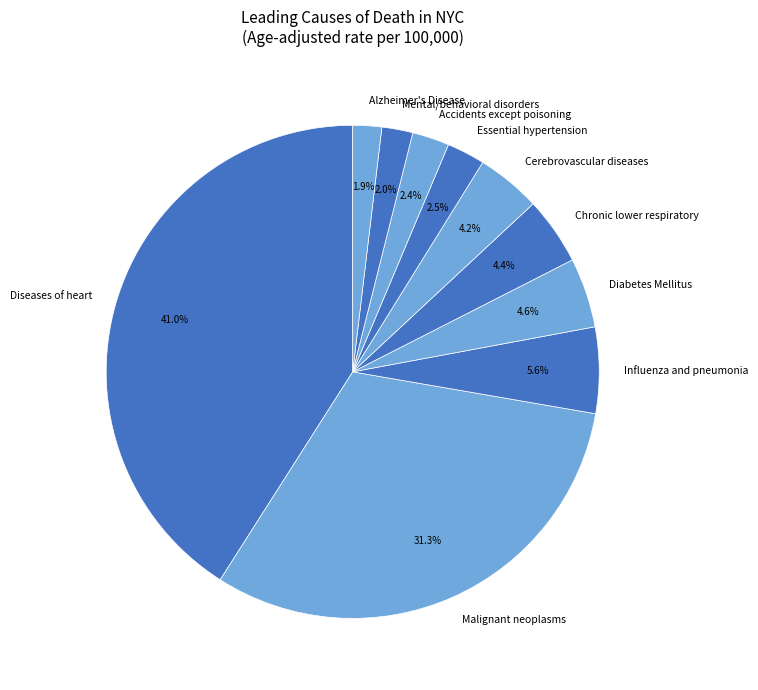

What percentage is NOT represented by Chronic lower respiratory?

95.6%